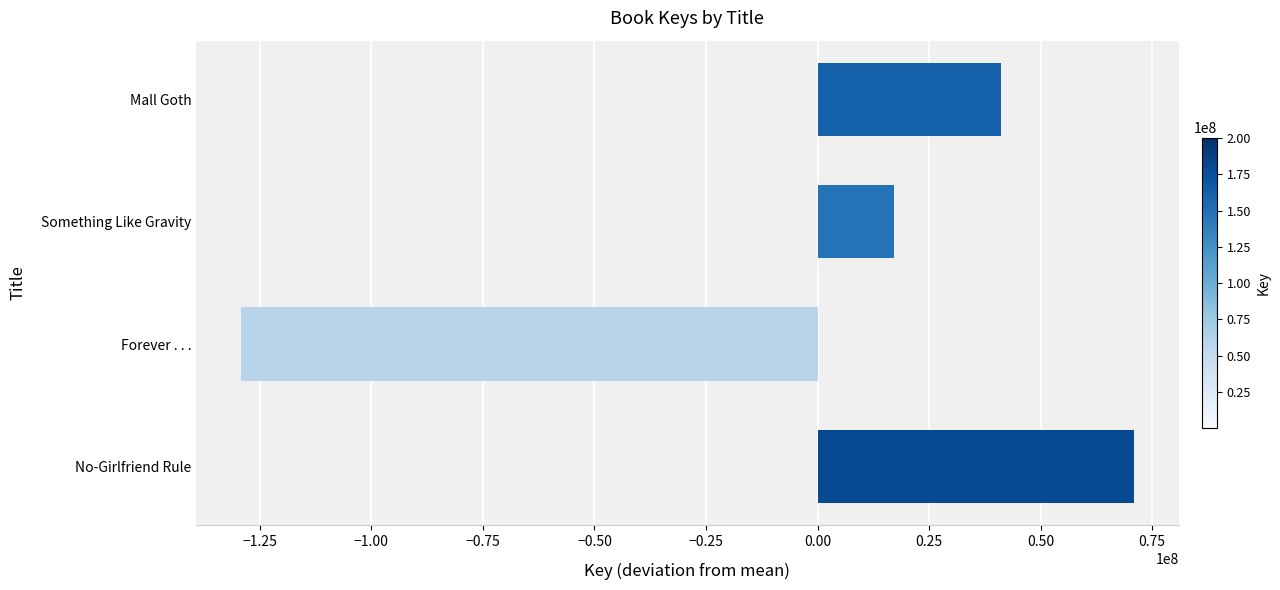

Reading bottom to top, transcribe all the data shown in this chart.

No-Girlfriend Rule=70951095.5	Forever . . .=-129297998.5	Something Like Gravity=17195003.5	Mall Goth=41151899.5